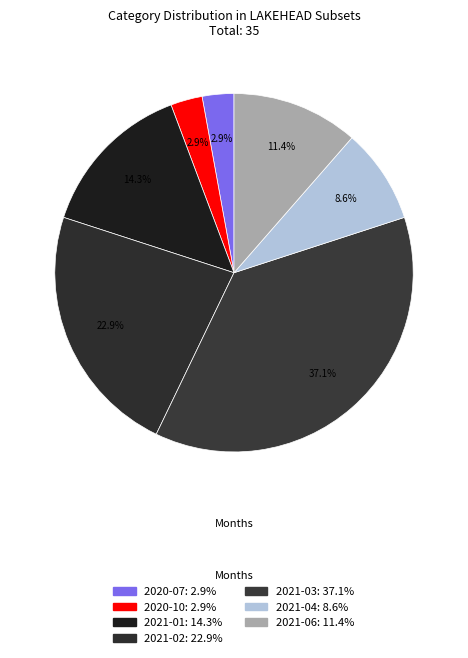

What percentage is the 2021-02 slice, to the nearest percent?

23%